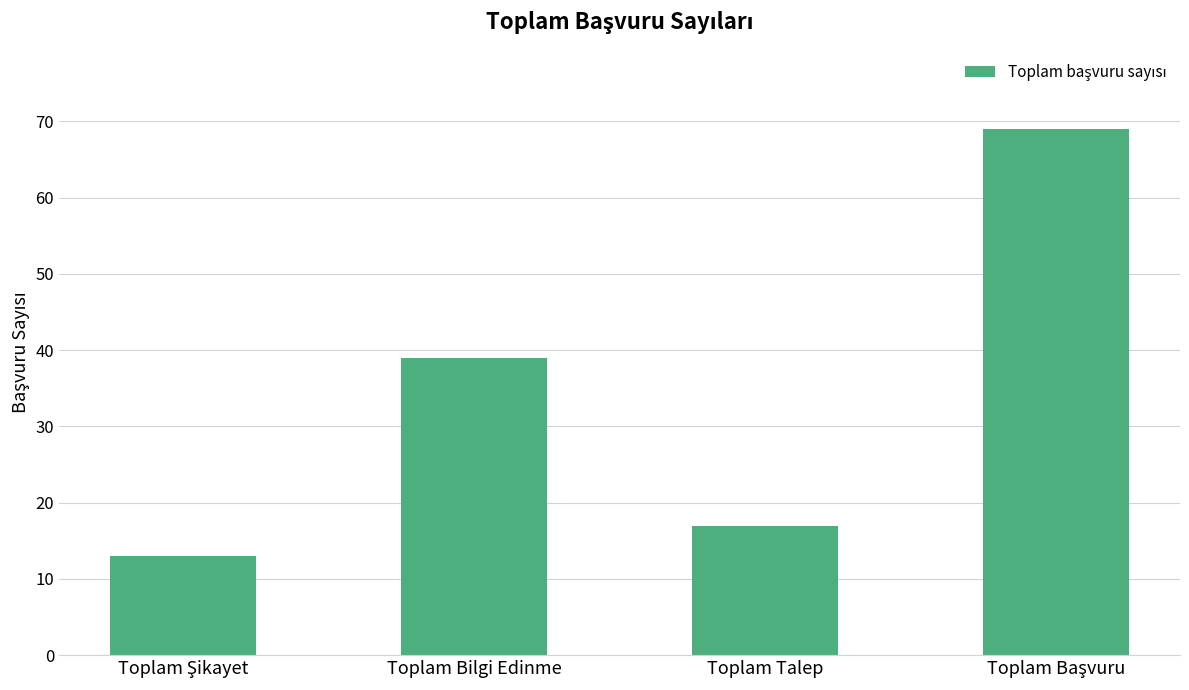

The value at Toplam Talep is 17. True or false?

True